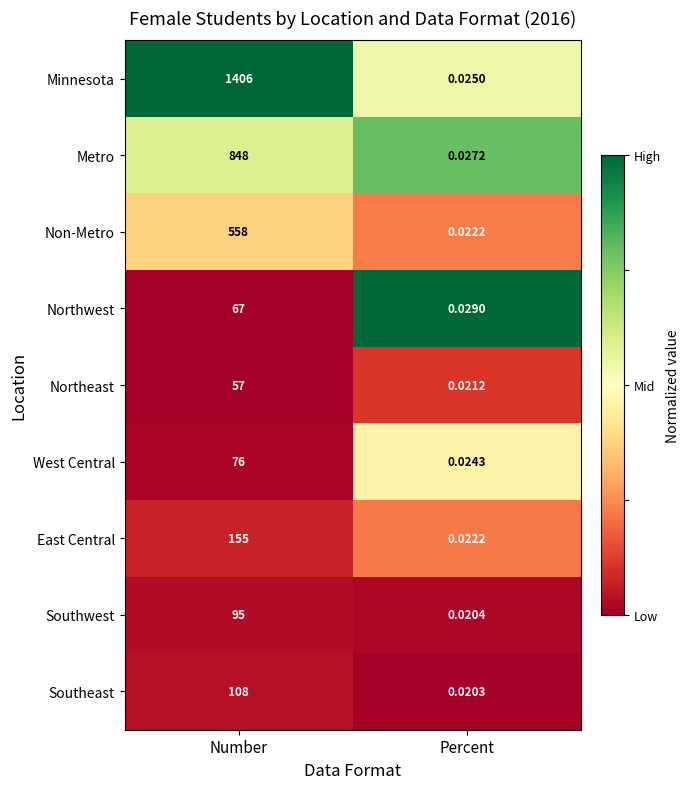

Rank the series by their maximum value, from highest to lowest.

Minnesota, Metro, Non-Metro, East Central, Southeast, Southwest, West Central, Northwest, Northeast